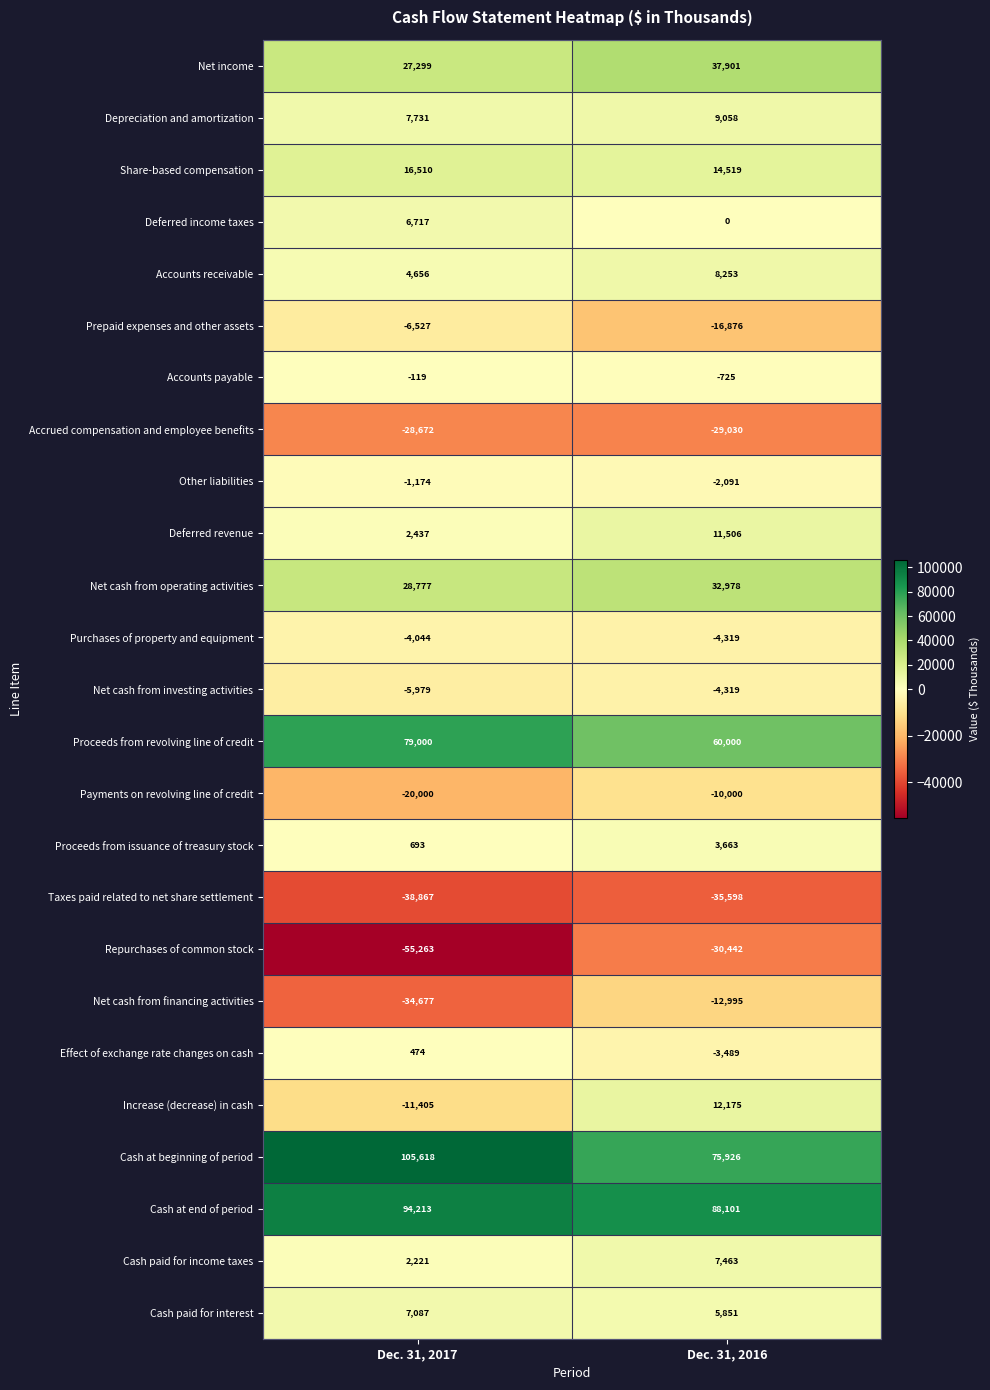

Read the Deferred income taxes value at Dec. 31, 2017.

6717